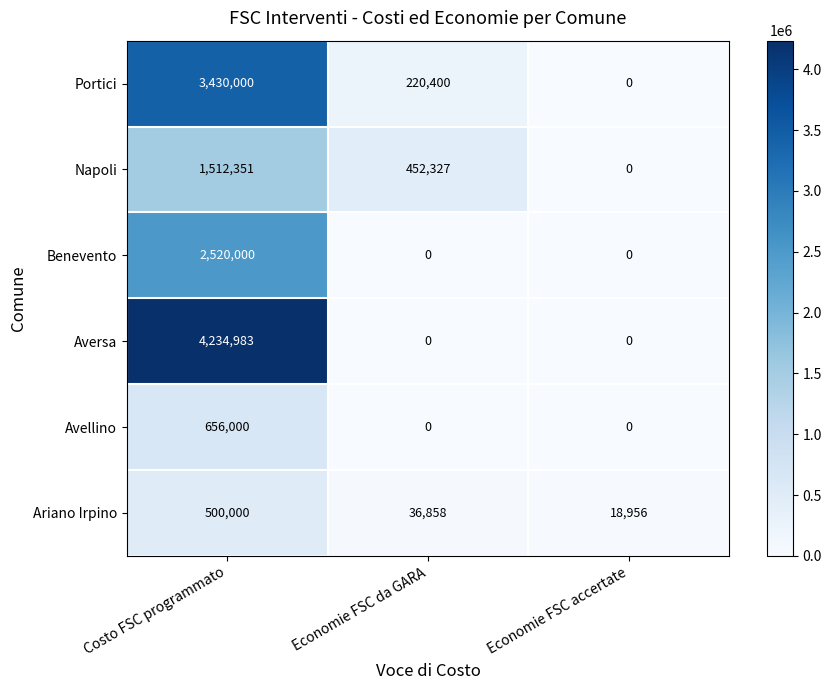

What is the maximum value shown in the chart?

4234983